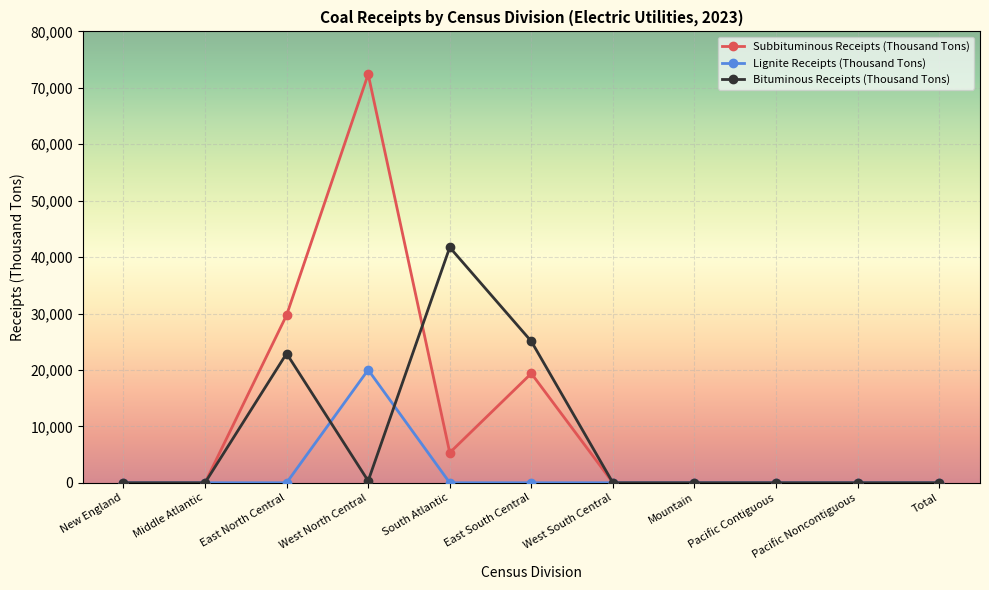

Reading left to right, list all the values displayed in this chart.

Subbituminous Receipts (Thousand Tons): 0	0	29707	72407	5330	19379	0	0	0	0	0
Lignite Receipts (Thousand Tons): 0	0	0	20013	0	0	0	0	0	0	0
Bituminous Receipts (Thousand Tons): 0	0	22912	332	41727	25068	0	0	0	0	0